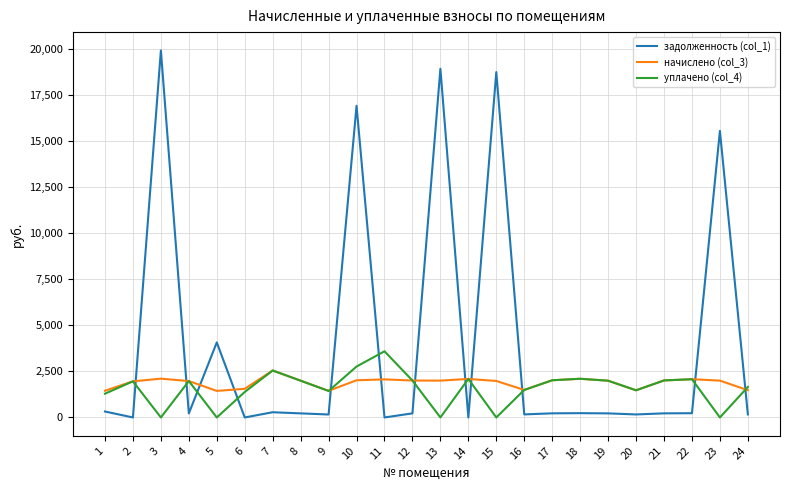

How many lines are shown in the chart?

3